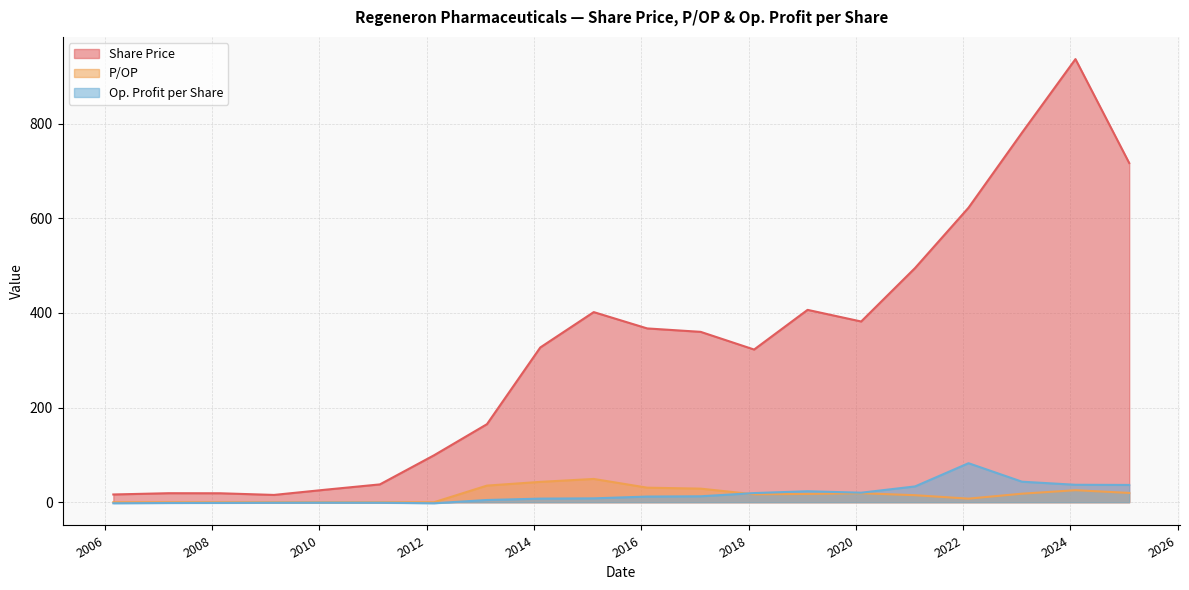

What is the sum of all Op. Profit per Share values?

329.5